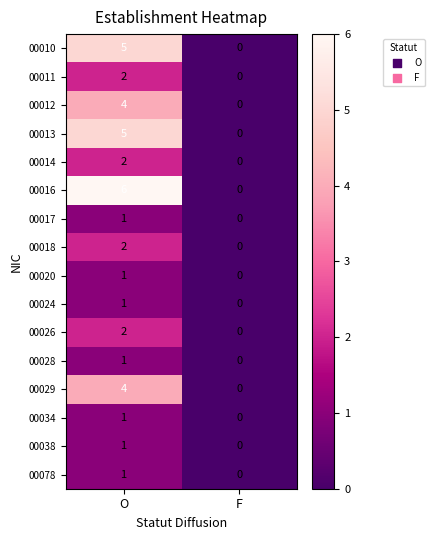

Which series has the largest total across all categories?

00016